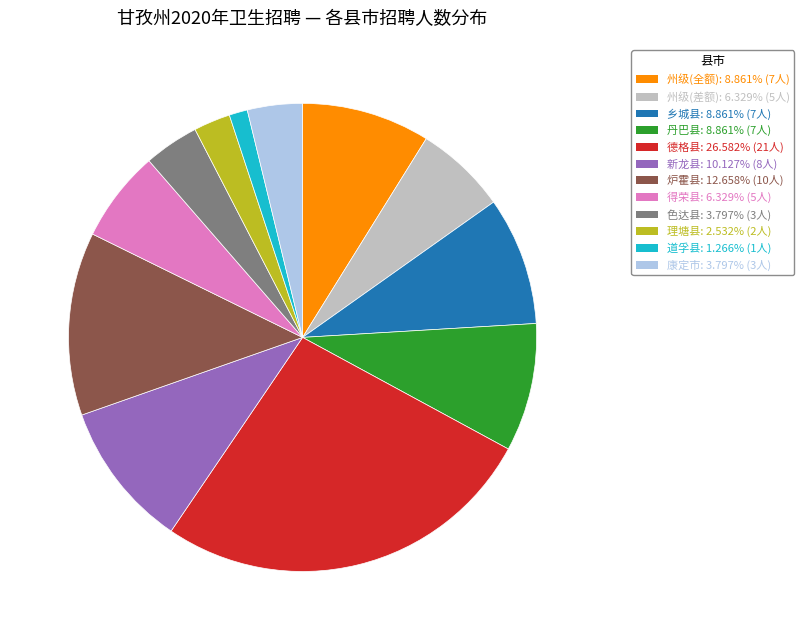

How many segments does this pie chart have?

12